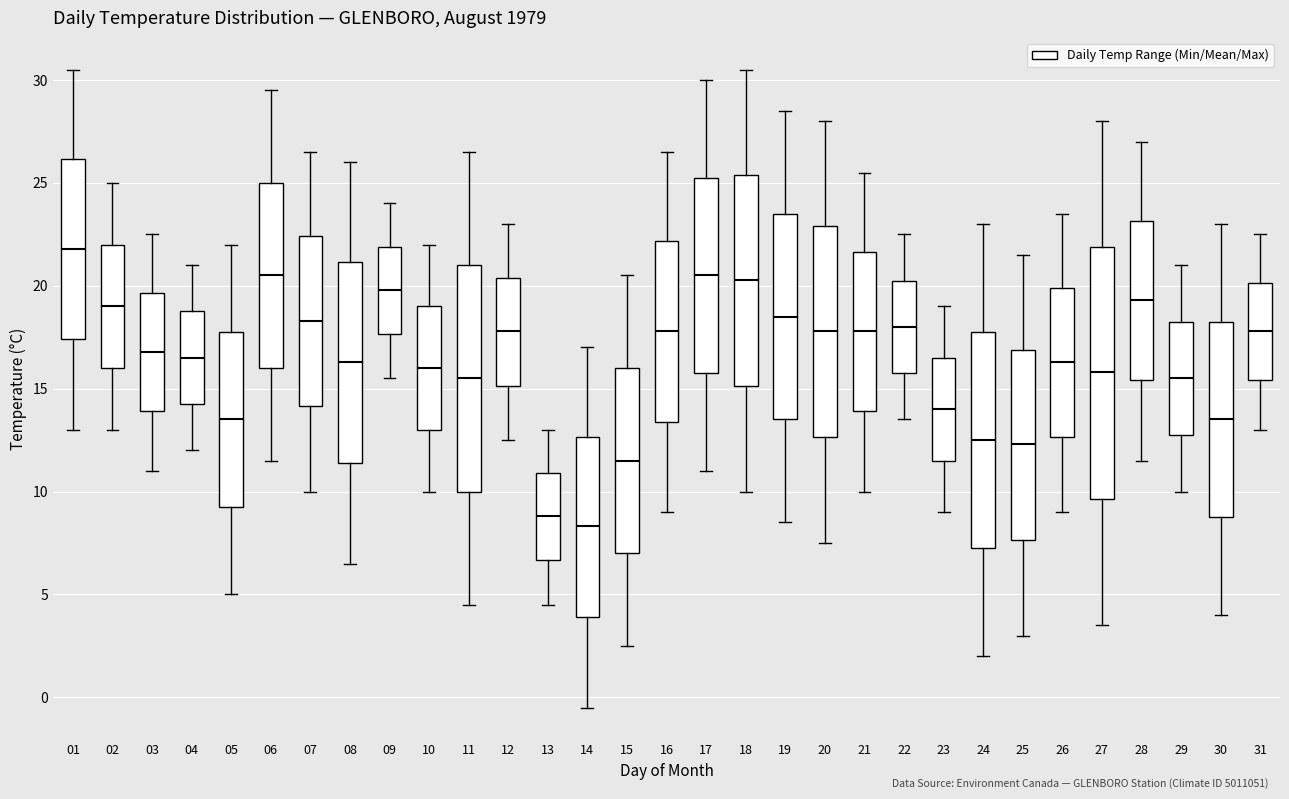

Reading left to right, transcribe this box plot: for each box, give where its median line is, the range the box spans, and where its two whiskers end, as read against the y-axis. The values are not printed on the chart, so give them approximately, as read against the axis.

01: median 22.0, box 17.5 to 26.0, whiskers 13.0 to 30.5
02: median 19.0, box 16.0 to 22.0, whiskers 13.0 to 25.0
03: median 17.0, box 14.0 to 19.5, whiskers 11.0 to 22.5
04: median 16.5, box 14.5 to 19.0, whiskers 12.0 to 21.0
05: median 13.5, box 9.5 to 18.0, whiskers 5.0 to 22.0
06: median 20.5, box 16.0 to 25.0, whiskers 11.5 to 29.5
07: median 18.5, box 14.0 to 22.5, whiskers 10.0 to 26.5
08: median 16.5, box 11.5 to 21.0, whiskers 6.5 to 26.0
09: median 20.0, box 17.5 to 22.0, whiskers 15.5 to 24.0
10: median 16.0, box 13.0 to 19.0, whiskers 10.0 to 22.0
11: median 15.5, box 10.0 to 21.0, whiskers 4.5 to 26.5
12: median 18.0, box 15.0 to 20.5, whiskers 12.5 to 23.0
13: median 9.0, box 6.5 to 11.0, whiskers 4.5 to 13.0
14: median 8.5, box 4.0 to 12.5, whiskers -0.5 to 17.0
15: median 11.5, box 7.0 to 16.0, whiskers 2.5 to 20.5
16: median 18.0, box 13.5 to 22.0, whiskers 9.0 to 26.5
17: median 20.5, box 16.0 to 25.5, whiskers 11.0 to 30.0
18: median 20.5, box 15.0 to 25.5, whiskers 10.0 to 30.5
19: median 18.5, box 13.5 to 23.5, whiskers 8.5 to 28.5
20: median 18.0, box 12.5 to 23.0, whiskers 7.5 to 28.0
21: median 18.0, box 14.0 to 21.5, whiskers 10.0 to 25.5
22: median 18.0, box 16.0 to 20.5, whiskers 13.5 to 22.5
23: median 14.0, box 11.5 to 16.5, whiskers 9.0 to 19.0
24: median 12.5, box 7.5 to 18.0, whiskers 2.0 to 23.0
25: median 12.5, box 7.5 to 17.0, whiskers 3.0 to 21.5
26: median 16.5, box 12.5 to 20.0, whiskers 9.0 to 23.5
27: median 16.0, box 9.5 to 22.0, whiskers 3.5 to 28.0
28: median 19.5, box 15.5 to 23.0, whiskers 11.5 to 27.0
29: median 15.5, box 13.0 to 18.5, whiskers 10.0 to 21.0
30: median 13.5, box 9.0 to 18.5, whiskers 4.0 to 23.0
31: median 18.0, box 15.5 to 20.0, whiskers 13.0 to 22.5